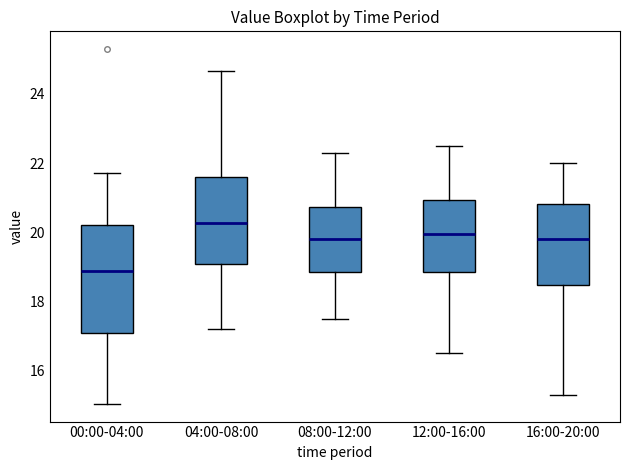

Which box has the highest median line?

04:00-08:00